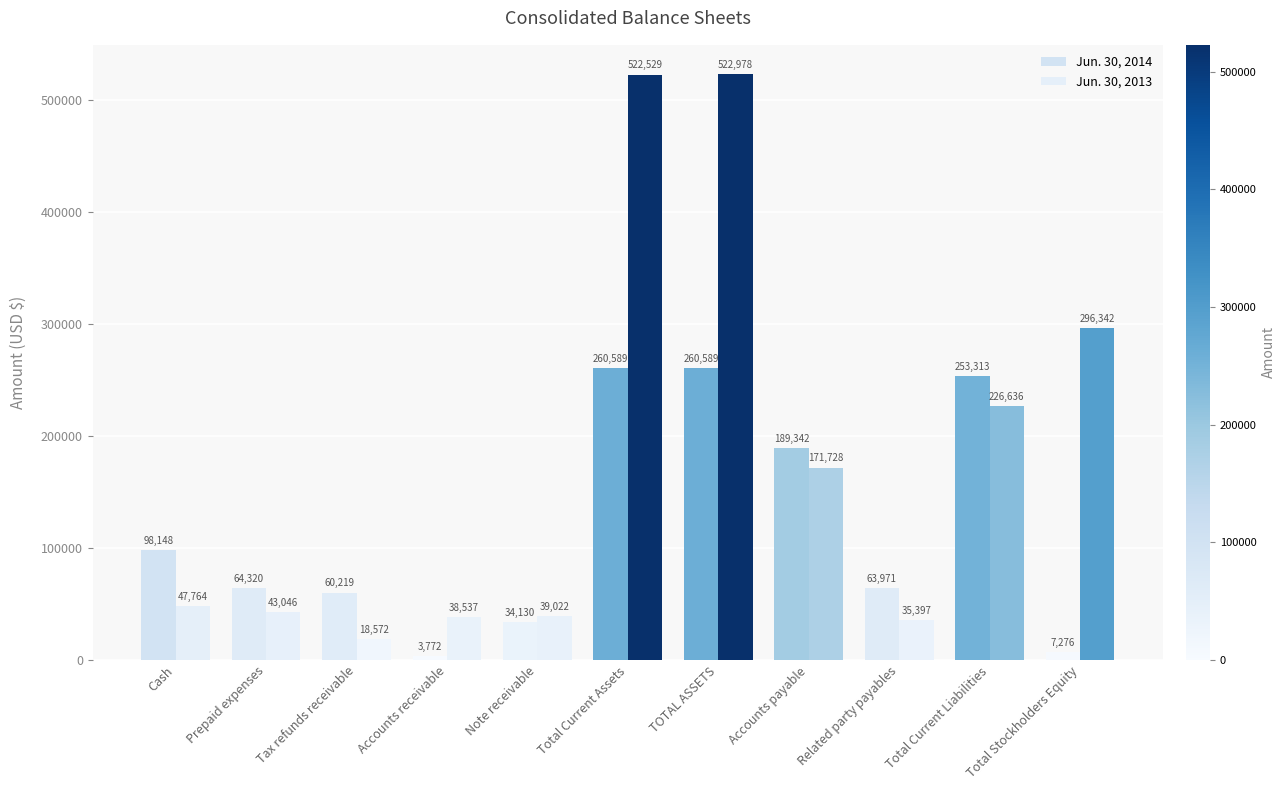

What is the total value across all series at Cash?

145912